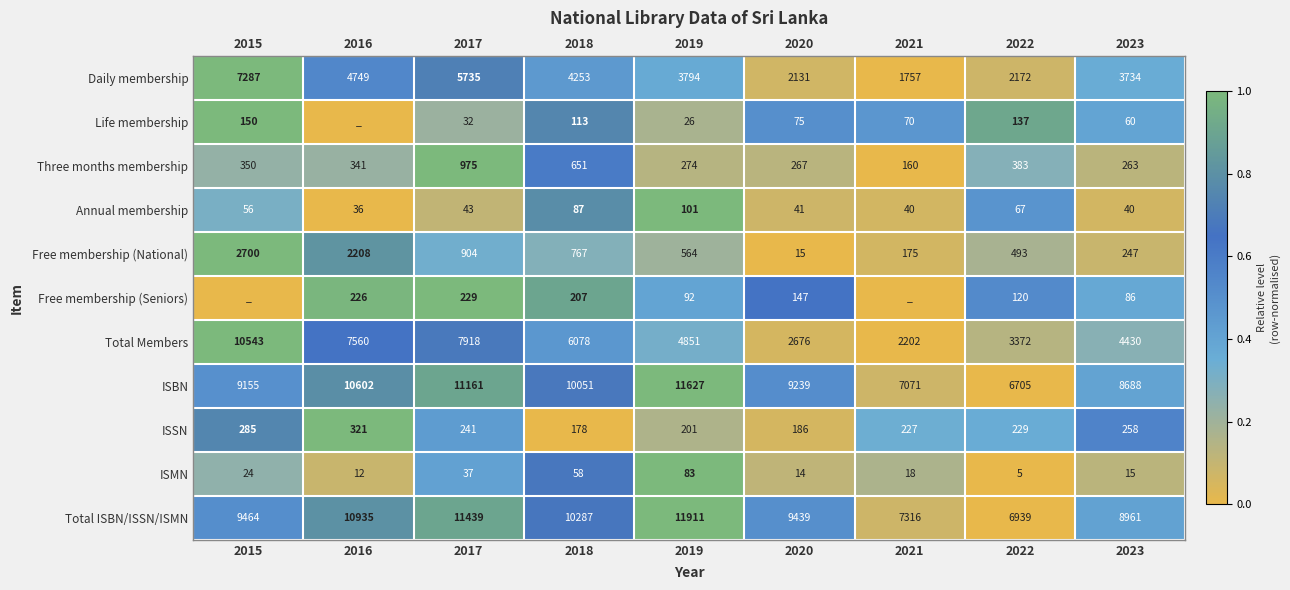

The Annual membership series shows 0.0 at 2021. True or false?

False